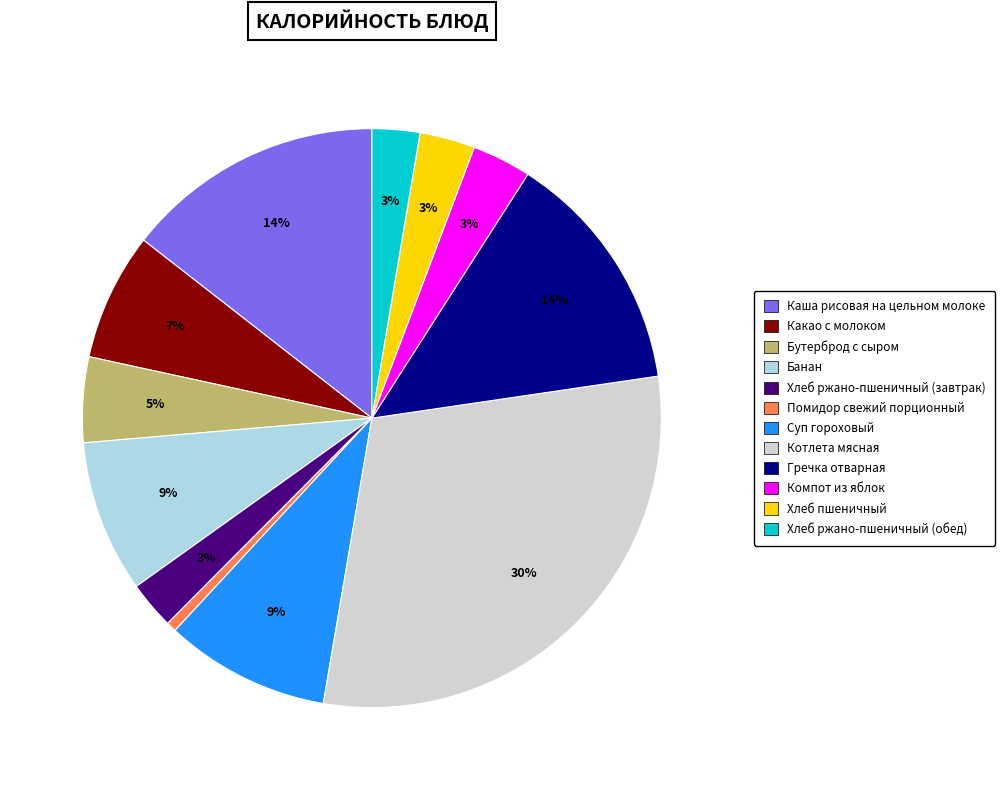

Between Каша рисовая на цельном молоке and Компот из яблок, which is larger?

Каша рисовая на цельном молоке